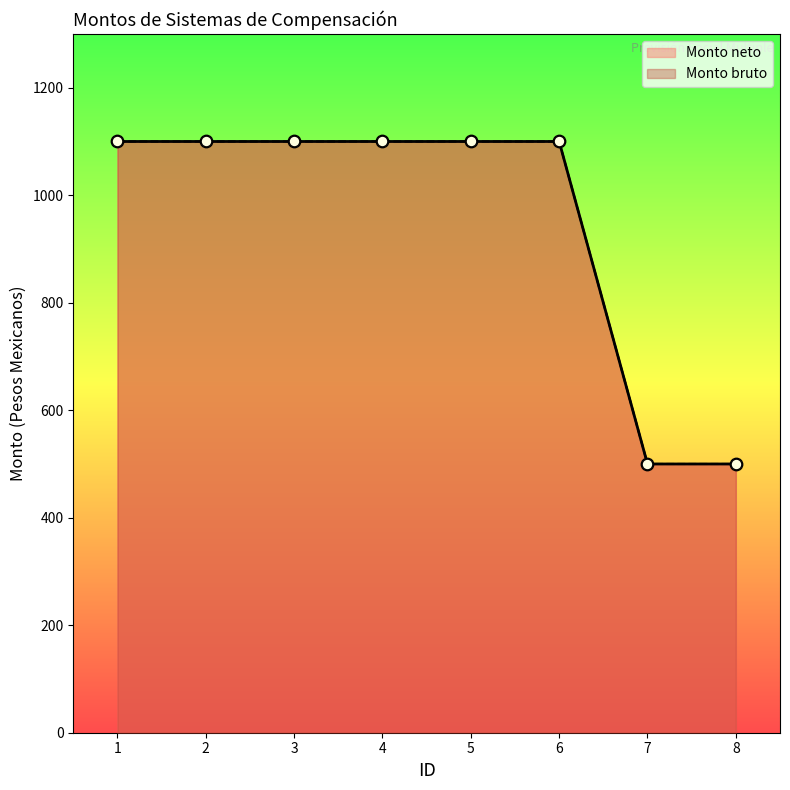

Which series contains the highest Y value?

Monto bruto